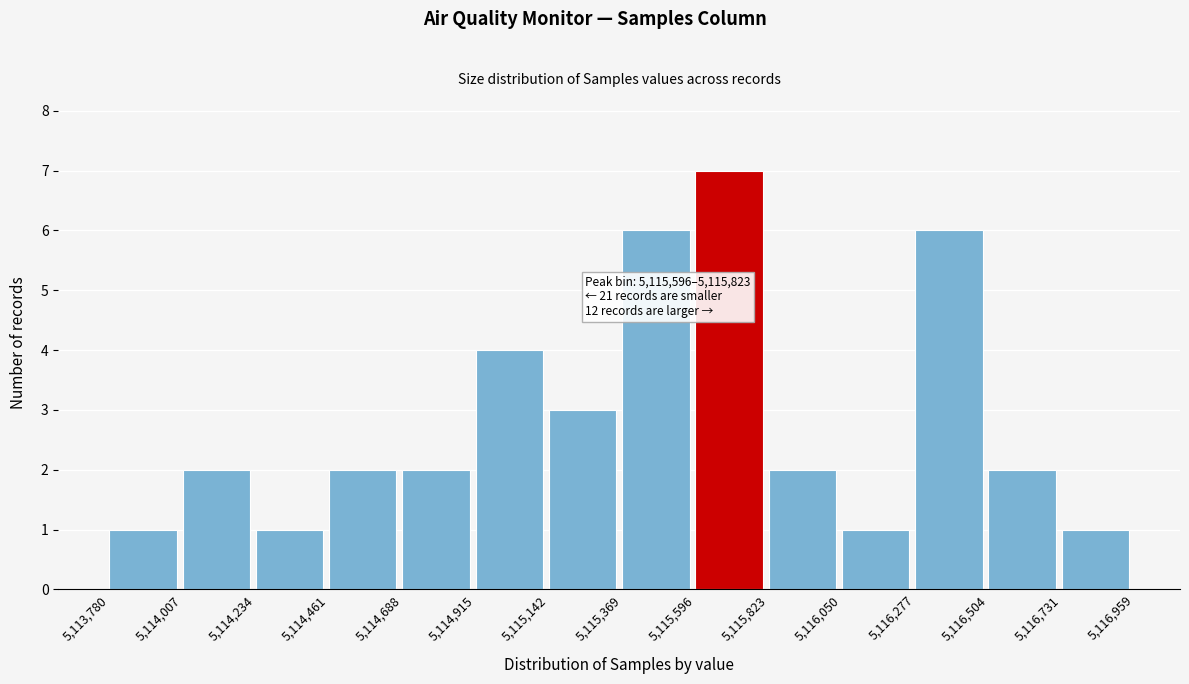

Which range on the x-axis has the tallest bar?

5,115,596 to 5,115,823